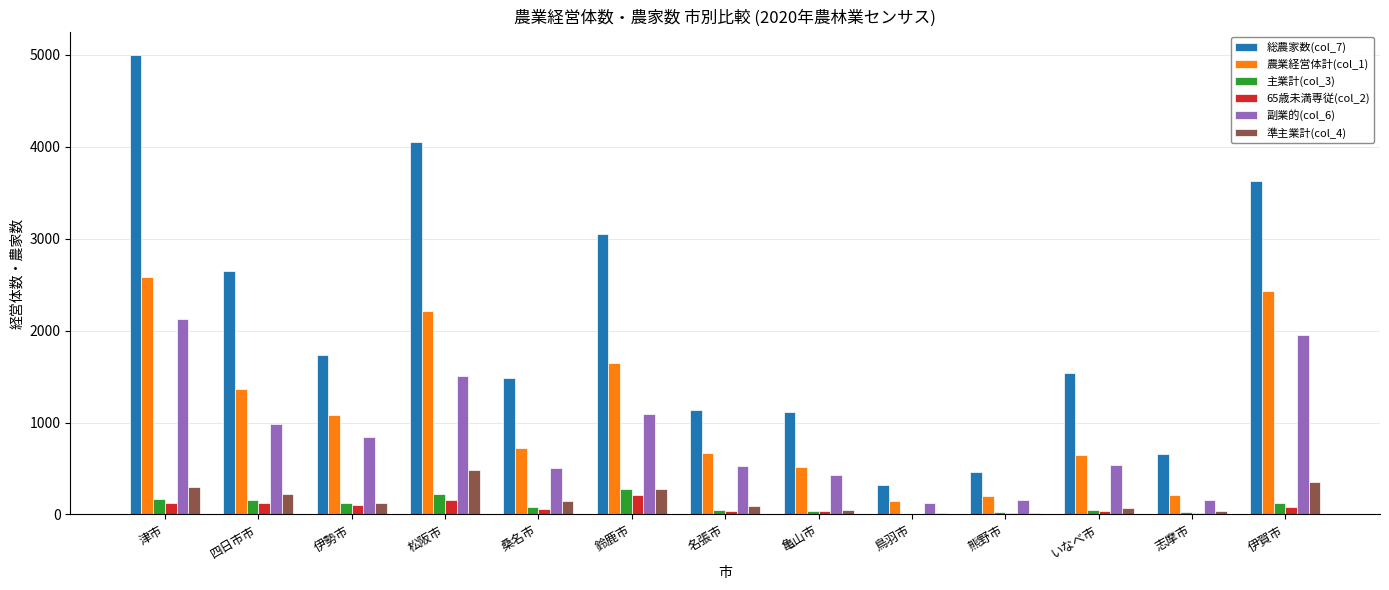

The 総農家数(col_7) series shows 1806 at 名張市. True or false?

False